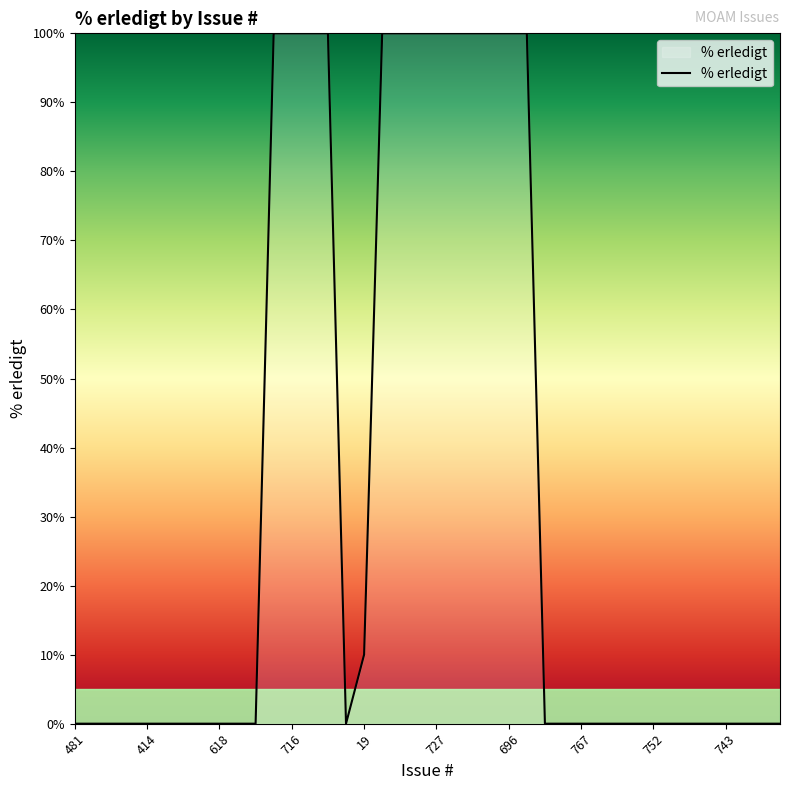

Reading left to right, what are all the values shown in this chart?

0	0	0	0	0	0	0	0	0	0	0	100	100	100	100	0	10	100	100	100	100	100	100	100	100	100	0	0	0	0	0	0	0	0	0	0	0	0	0	0